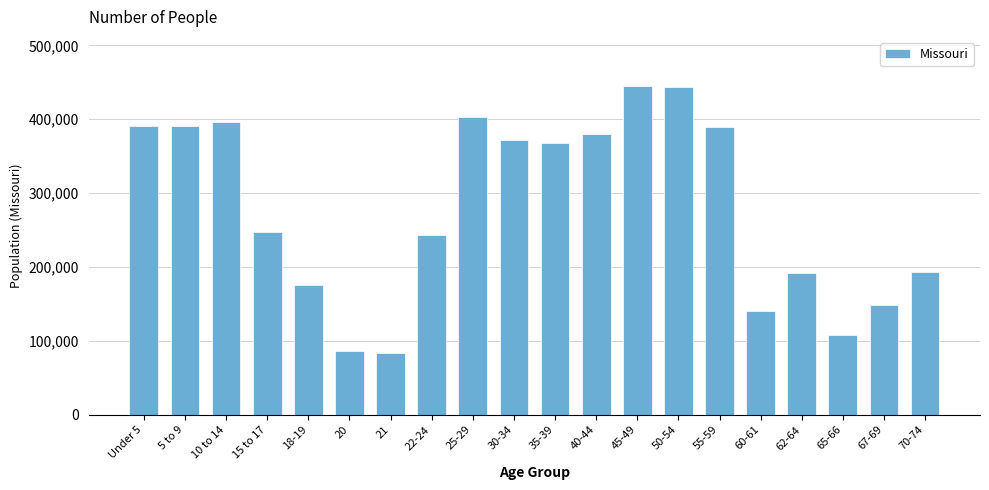

Is it true that the value at 67-69 is 266923?

False